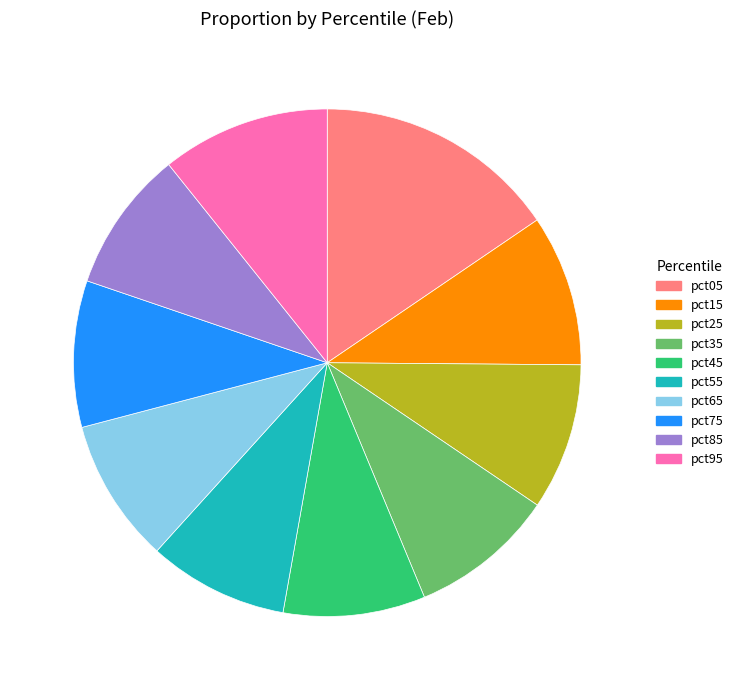

Is there a majority slice in this chart?

No